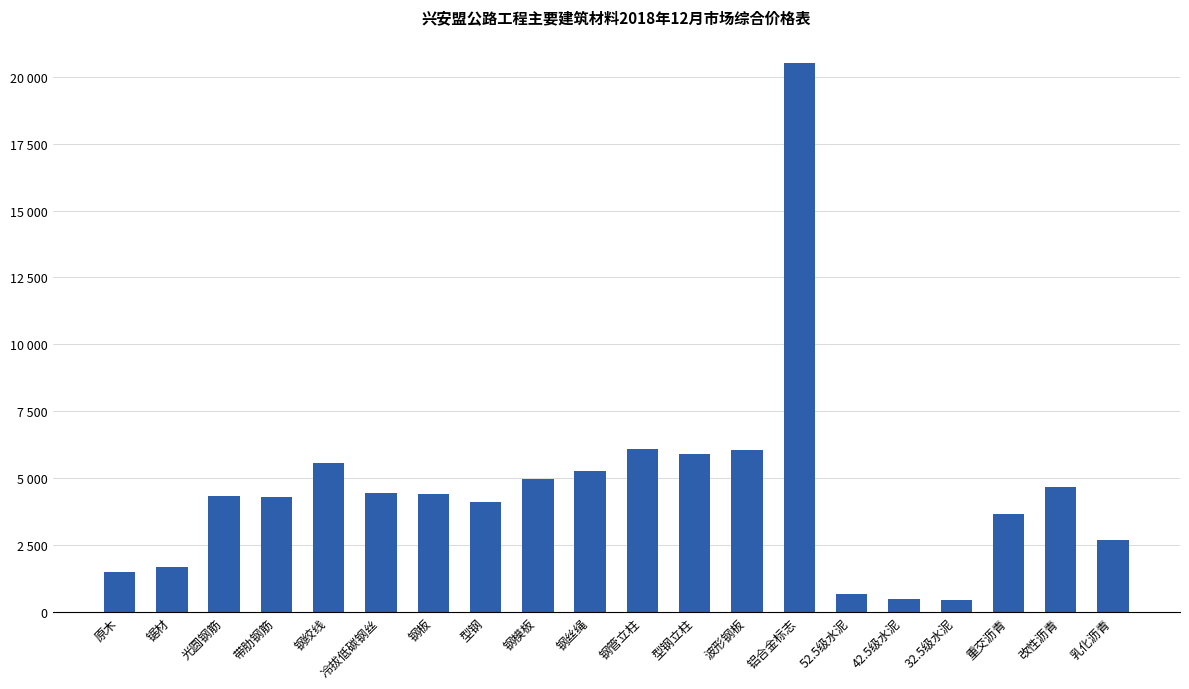

What position from the left is 光圆钢筋?

3